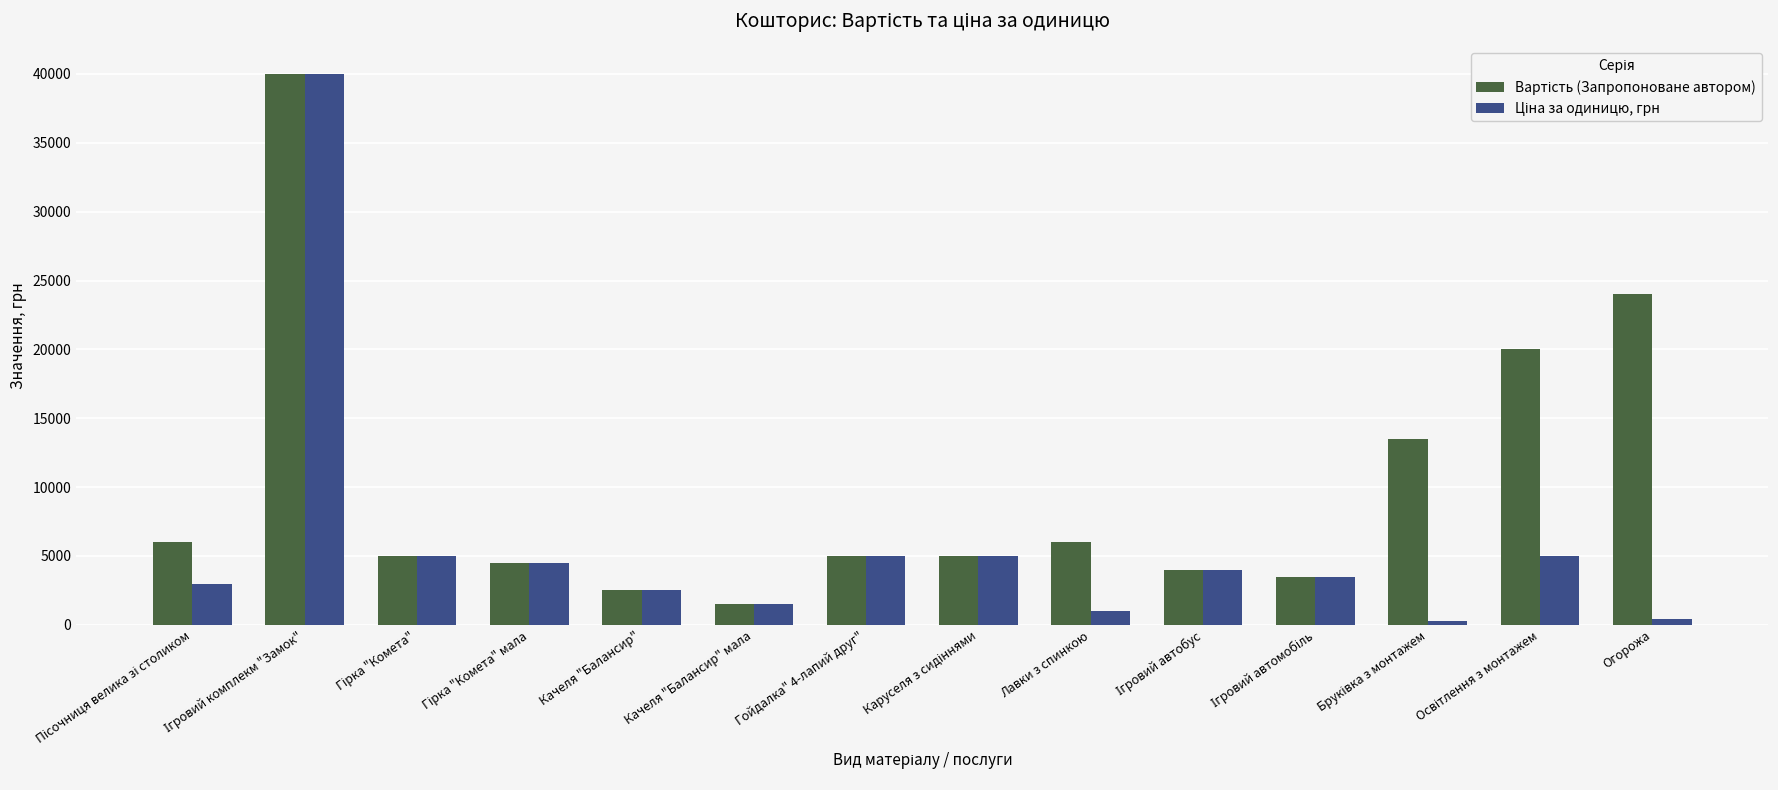

At how many categories does at least one series exceed 9078?

4